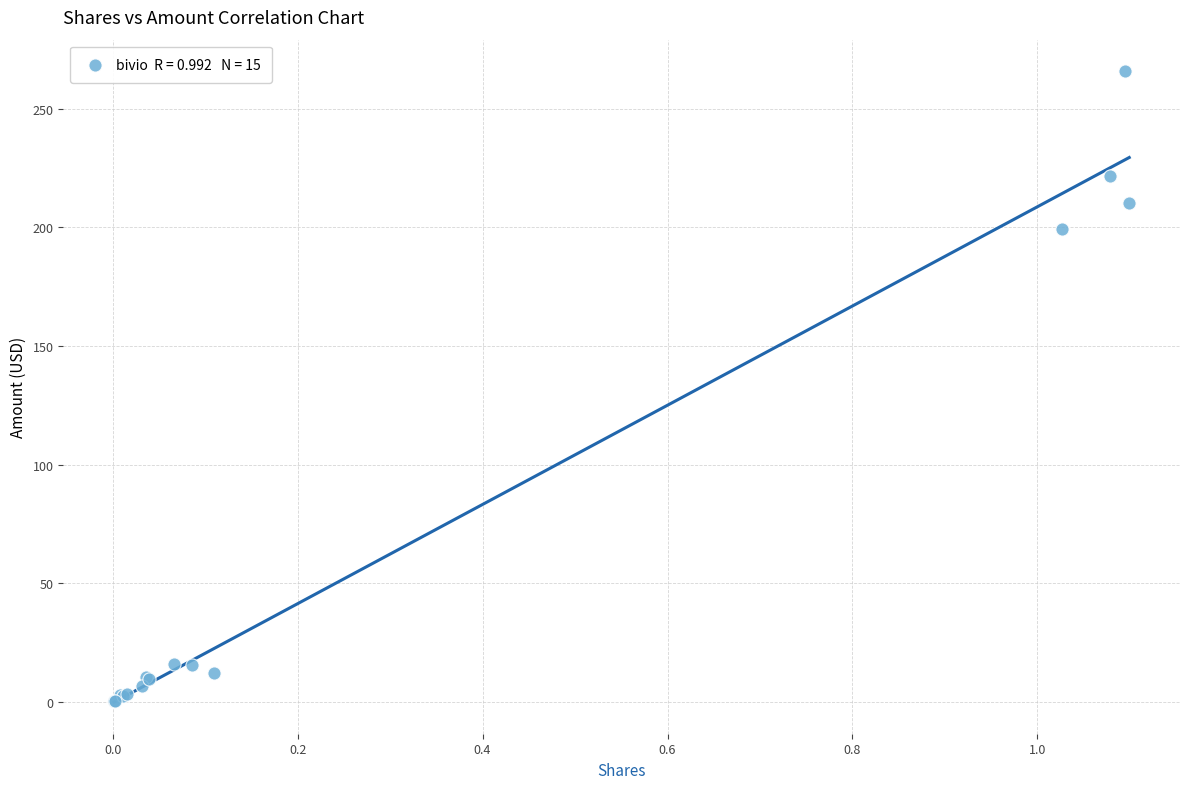

What Y value in the scatter plot is closest to 133?

199.4